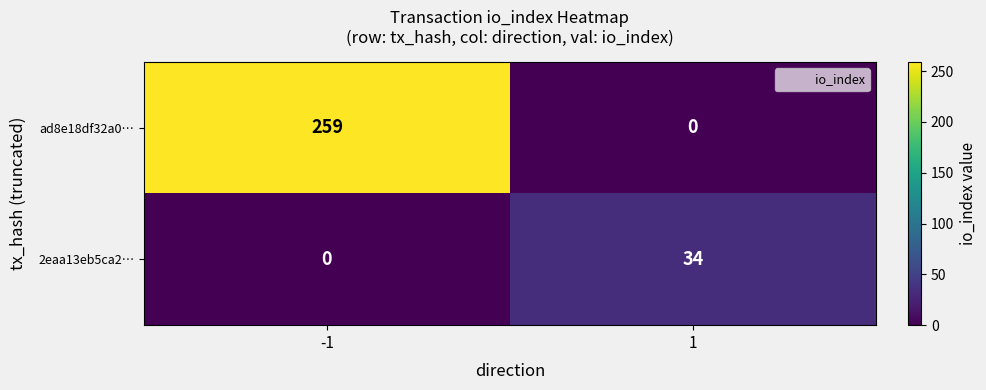

The 2eaa13eb5ca2… series shows 53 at 1. True or false?

False